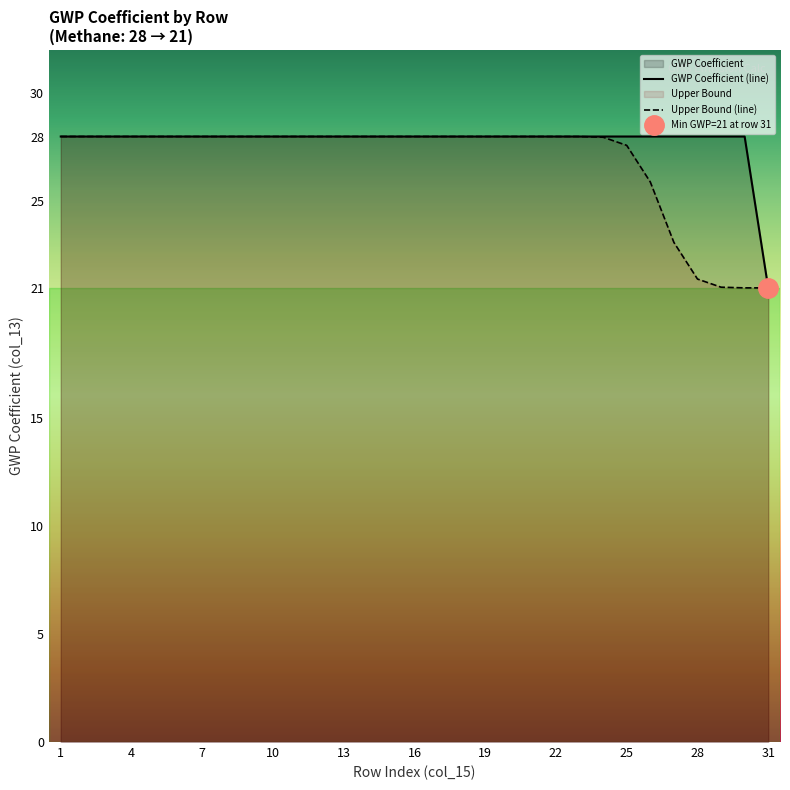

Which category has the lowest value in the GWP Coefficient (line) series?

31